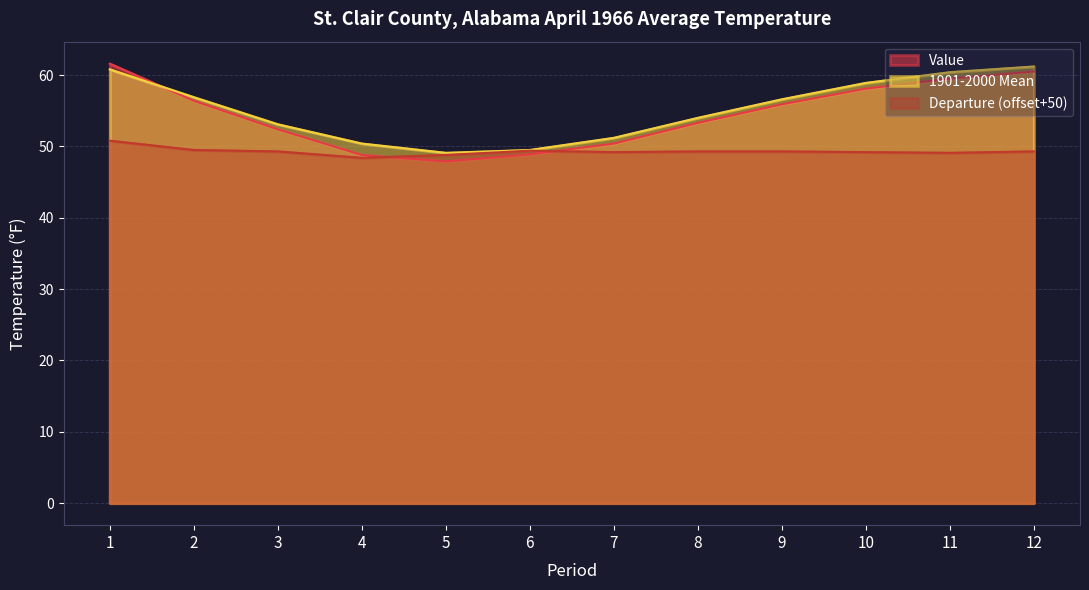

Reading left to right, list all the values displayed in this chart.

Value: 61.6	56.4	52.4	48.8	47.9	48.9	50.4	53.3	55.9	58.1	59.5	60.5
1901-2000 Mean: 60.8	56.9	53.1	50.4	49.1	49.5	51.2	54.0	56.6	58.9	60.4	61.2
Departure: 50.8	49.5	49.3	48.4	48.8	49.4	49.2	49.3	49.3	49.2	49.1	49.3